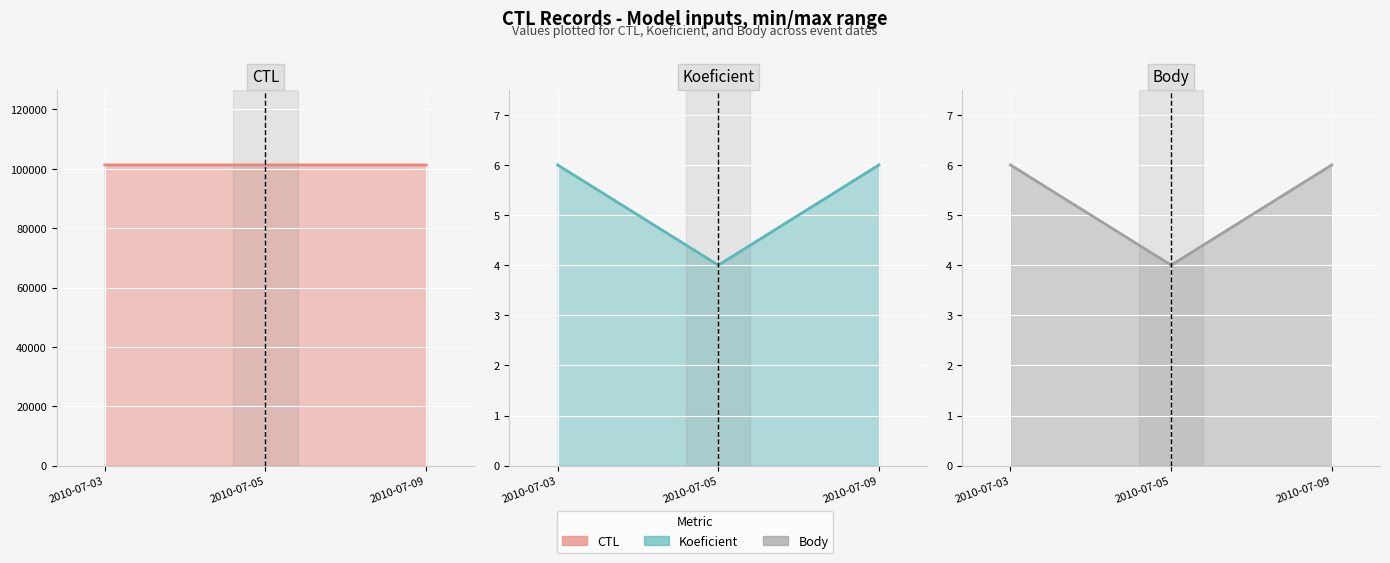

Rank the series at 2010-07-03 from highest to lowest value.

CTL line, Koeficient line, Body line